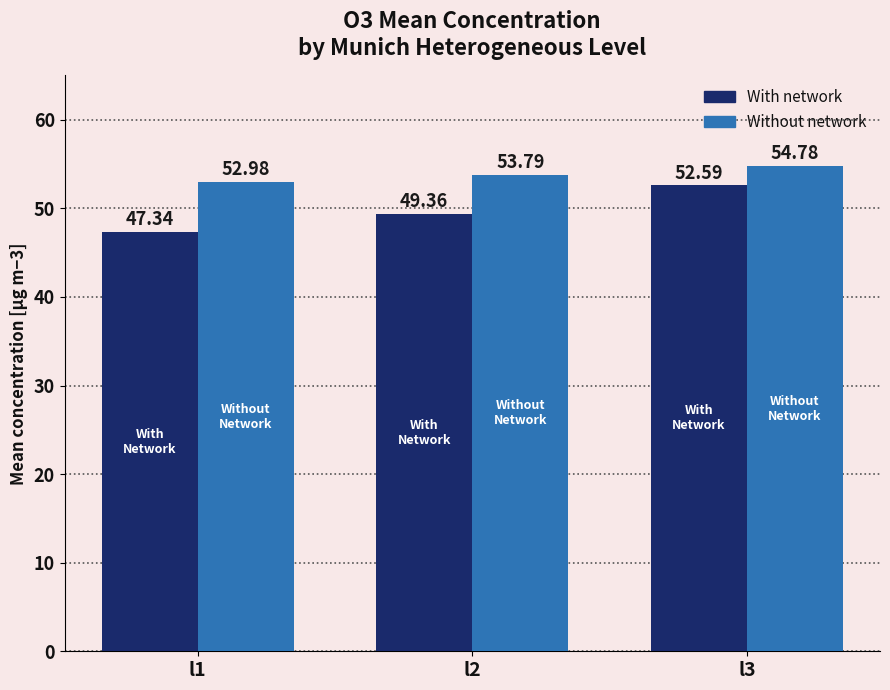

True or false: Without network has a value of 53.0 at l1.

True